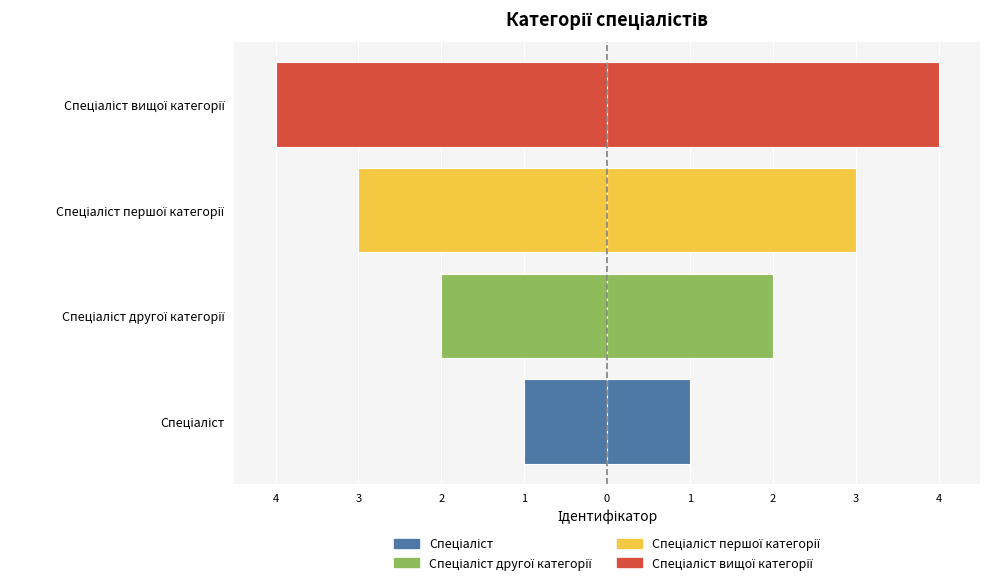

What is the value of the 4th bar from the left?

-4